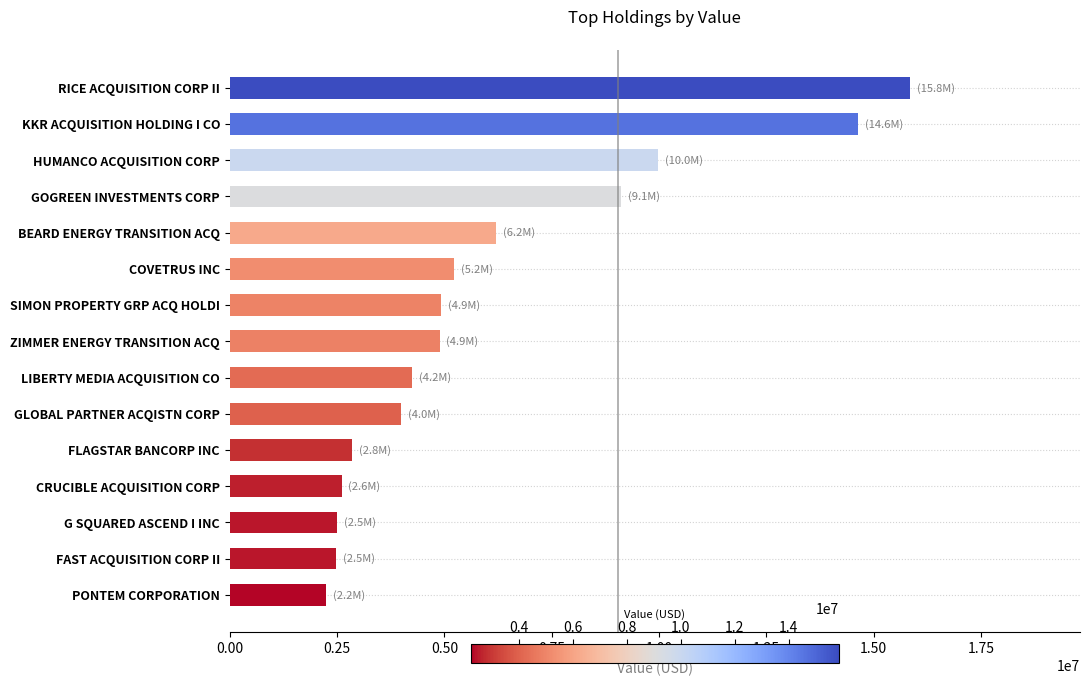

How many data points are less than 4890000?

7